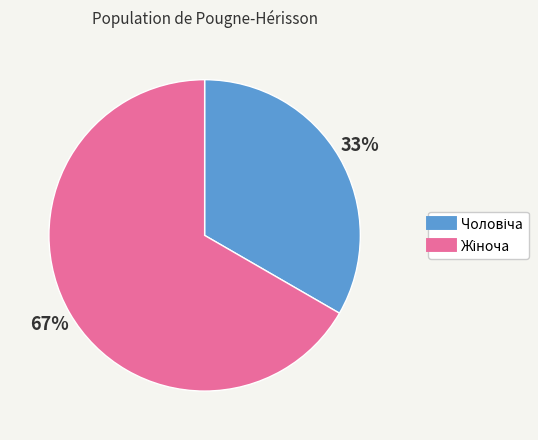

To the nearest percent, what is the average slice percentage?

50%